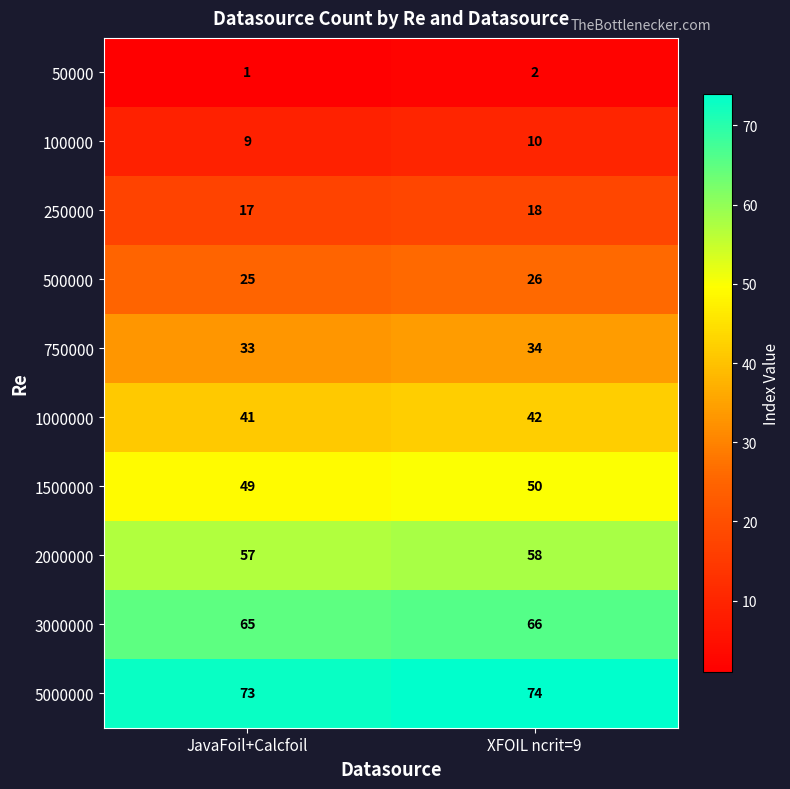

What is the average value of the 2000000 series?

58